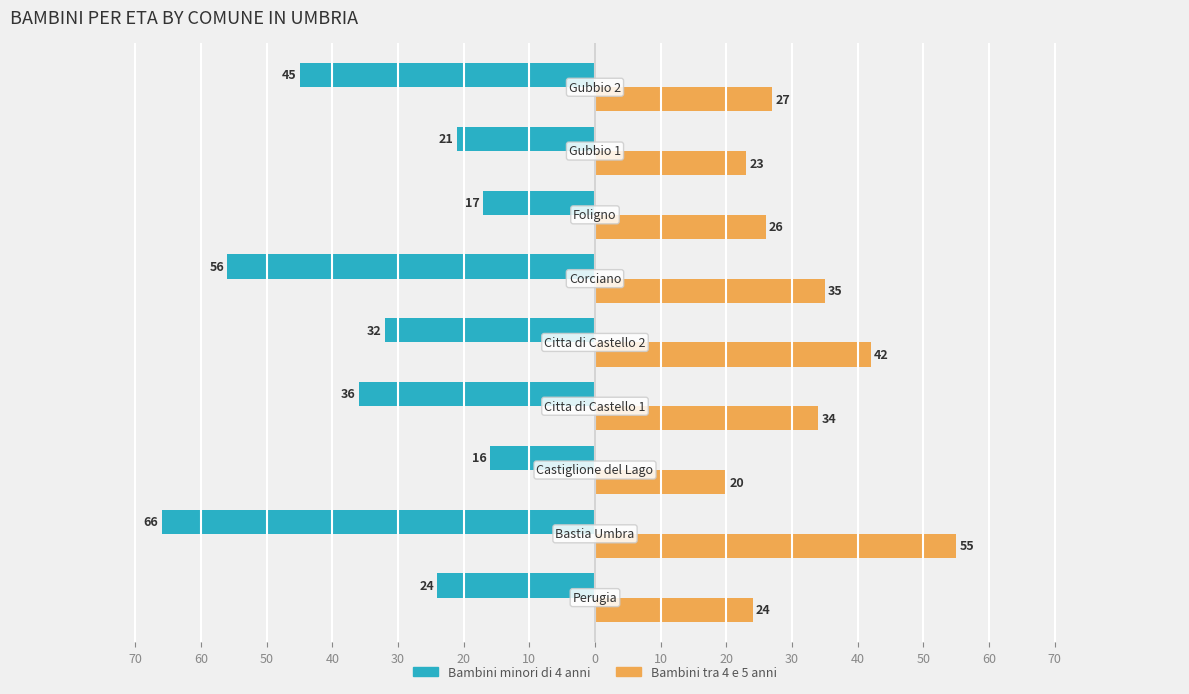

Reading left to right, list all the values displayed in this chart.

Bambini minori di 4 anni: -24	-66	-16	-36	-32	-56	-17	-21	-45
Bambini tra 4 e 5 anni: 24	55	20	34	42	35	26	23	27